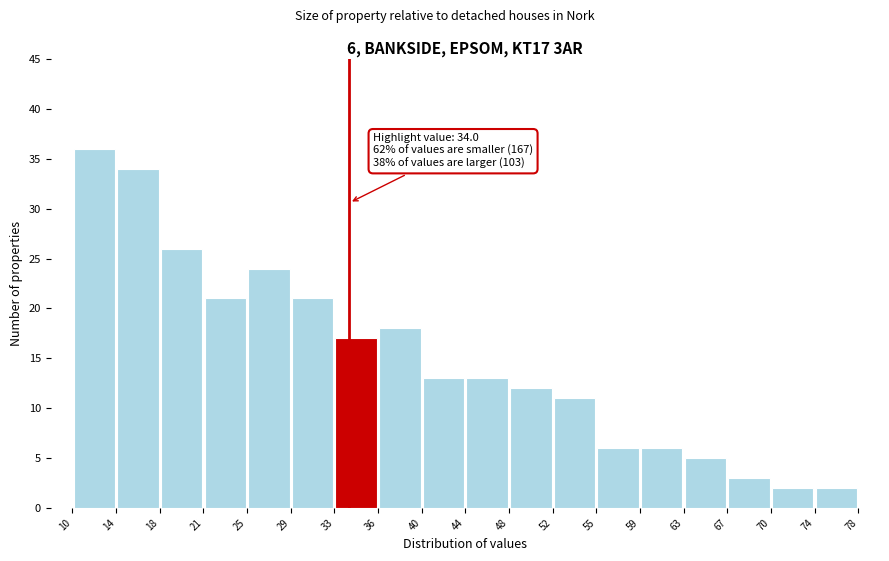

Which range on the x-axis has the tallest bar?

10 to 14